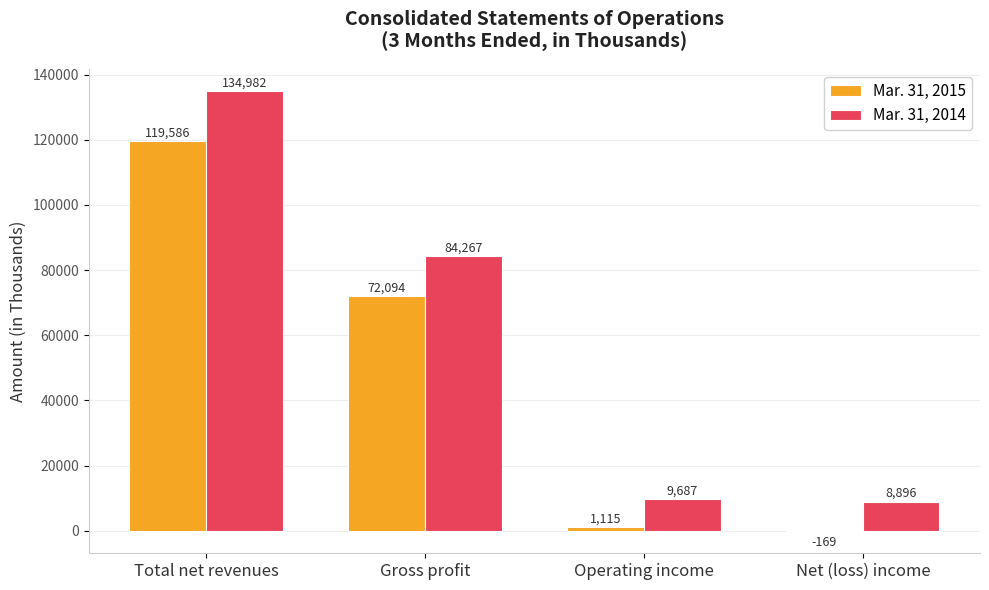

Is the value of Mar. 31, 2014 at Net (loss) income greater than the value of Mar. 31, 2015 at Operating income?

Yes